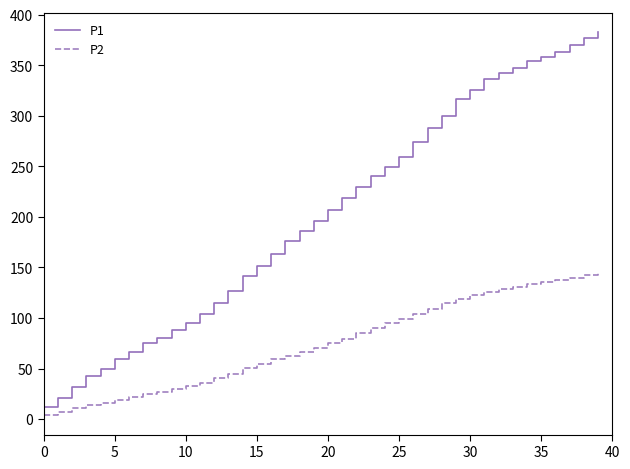

List the series in order of their peak value, highest first.

P1, P2